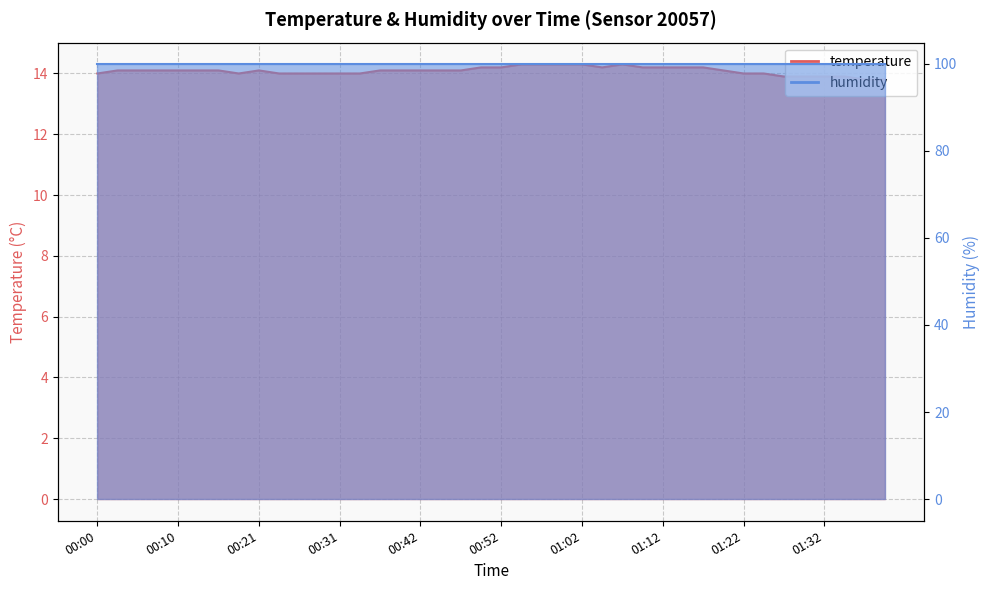

What is the change in value from 00:36 to 01:05?

+0.1